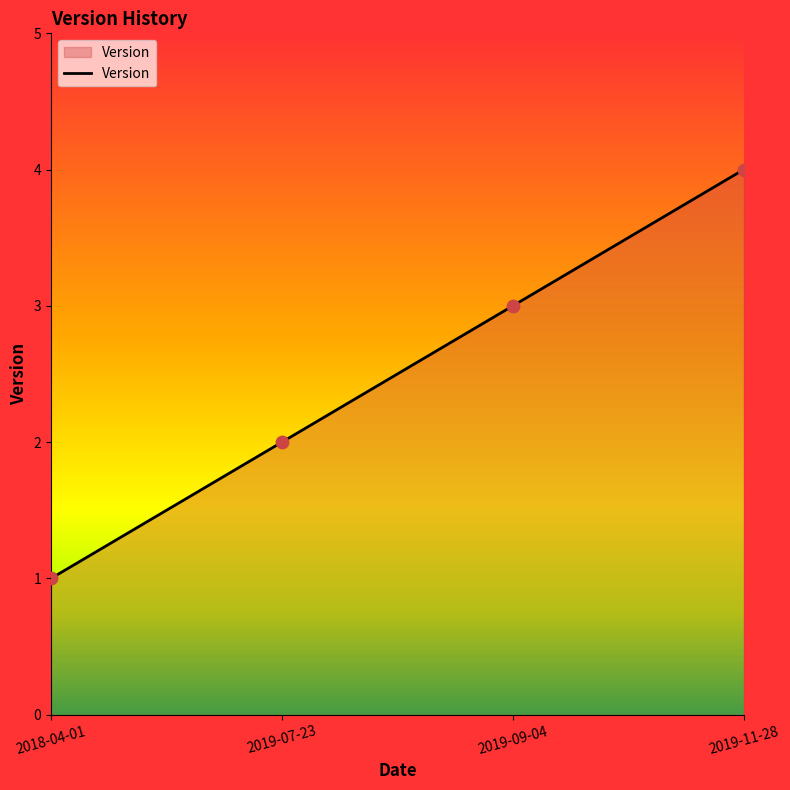

Which has a higher value, 2019-11-28 or 2019-09-04?

2019-11-28